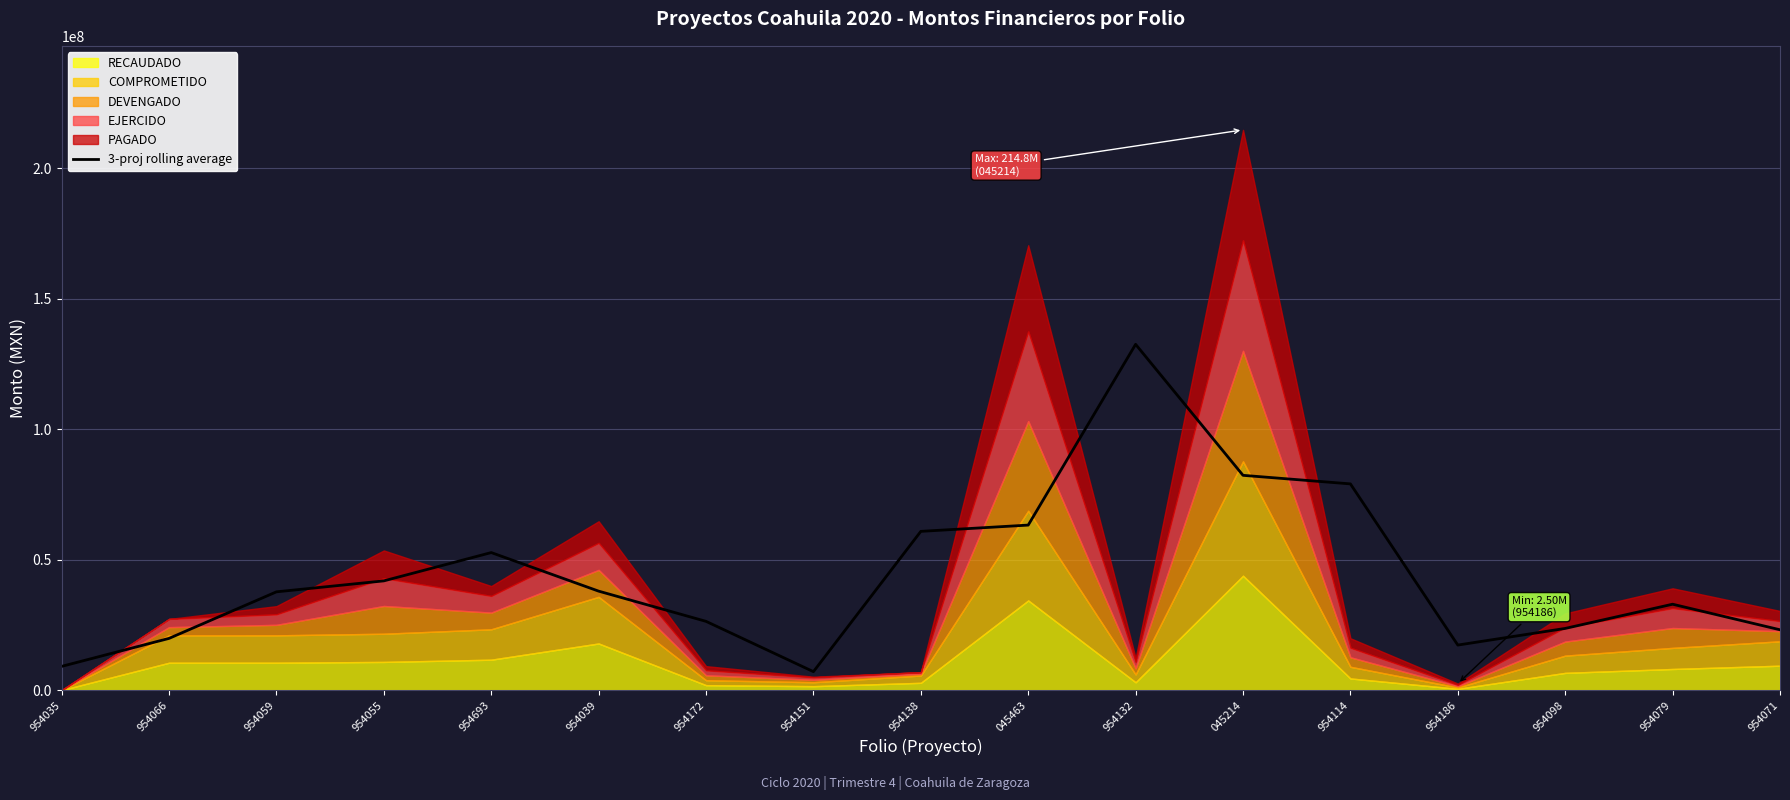

The value of 3-proj rolling average at 954066 is 9048841.7. True or false?

False